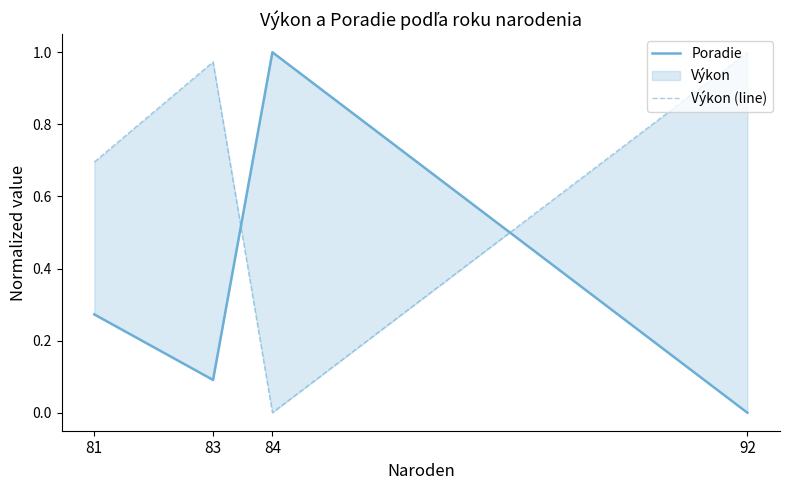

Reading left to right, transcribe all the data shown in this chart.

Poradie: 81=0.3	83=0.1	84=1.0	92=0.0
Výkon (line): 81=0.7	83=1.0	84=0.0	92=1.0